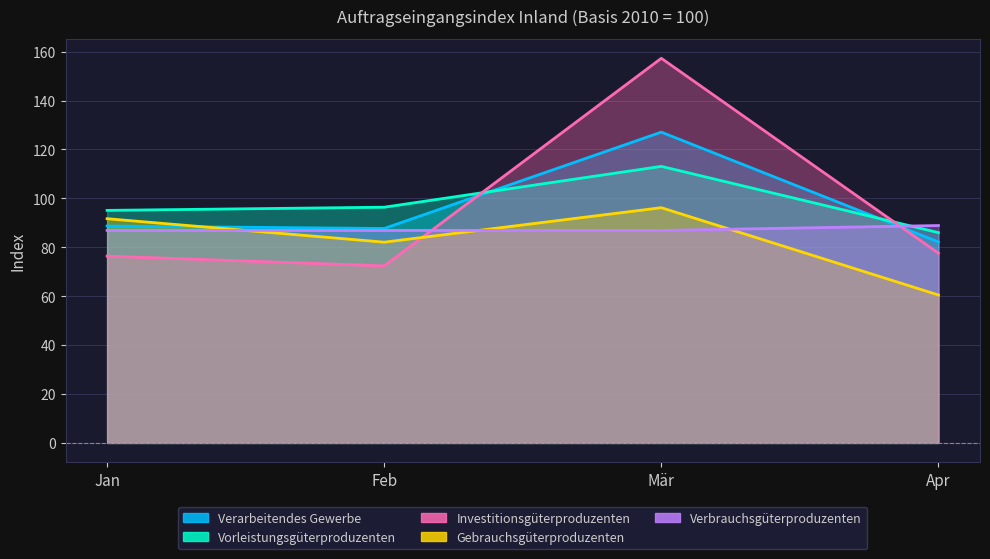

What is the sum of all Verarbeitendes Gewerbe values?

385.7